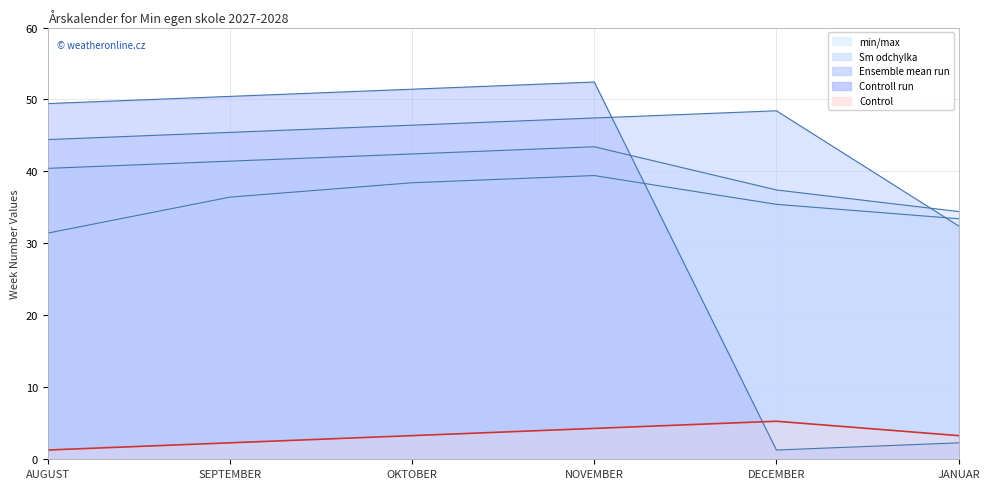

What is the maximum value for col_20?

5.3